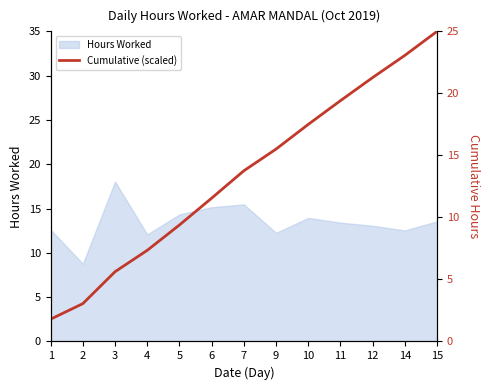

At which label does Hours Worked reach its peak?

3